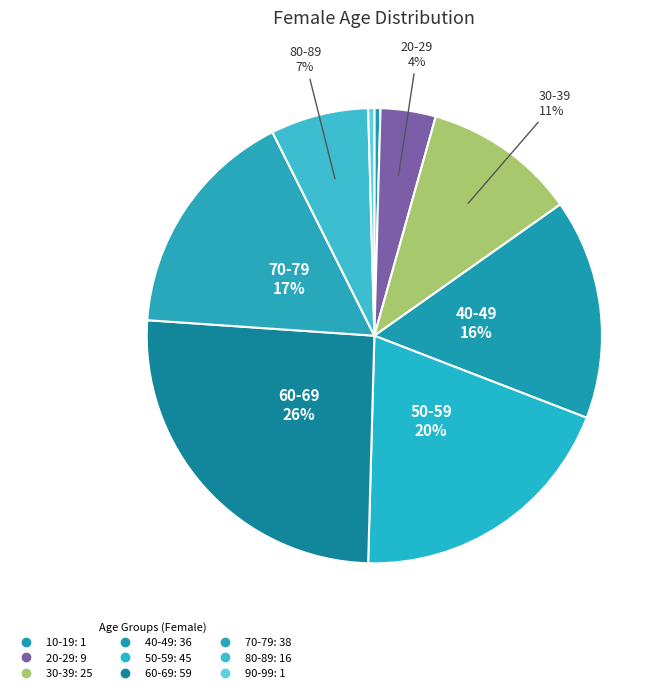

Is there any slice that represents more than half of the pie?

No